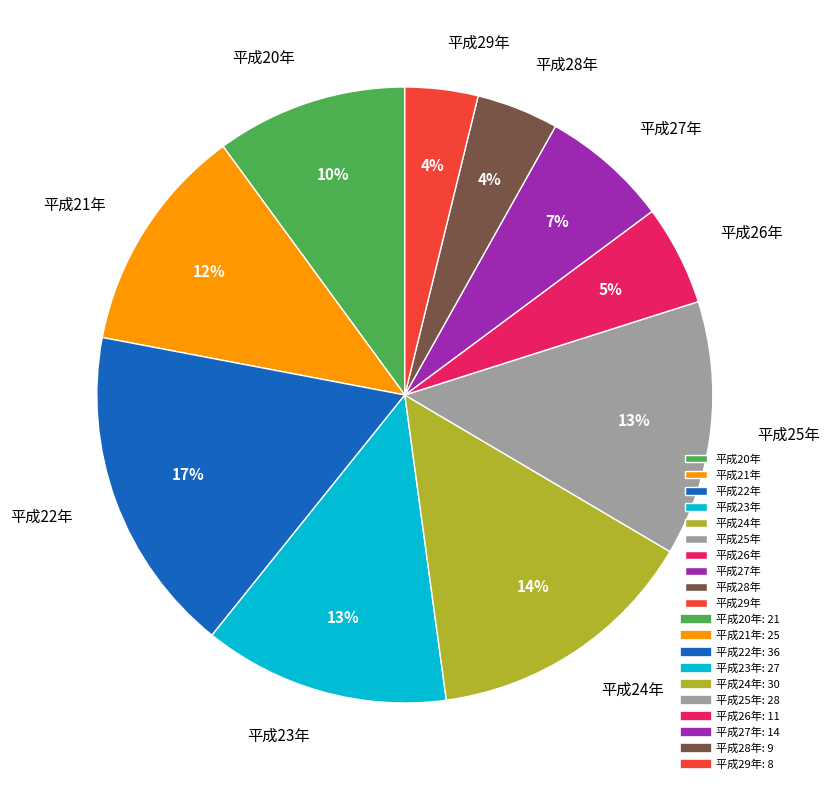

Does any single category account for the majority?

No